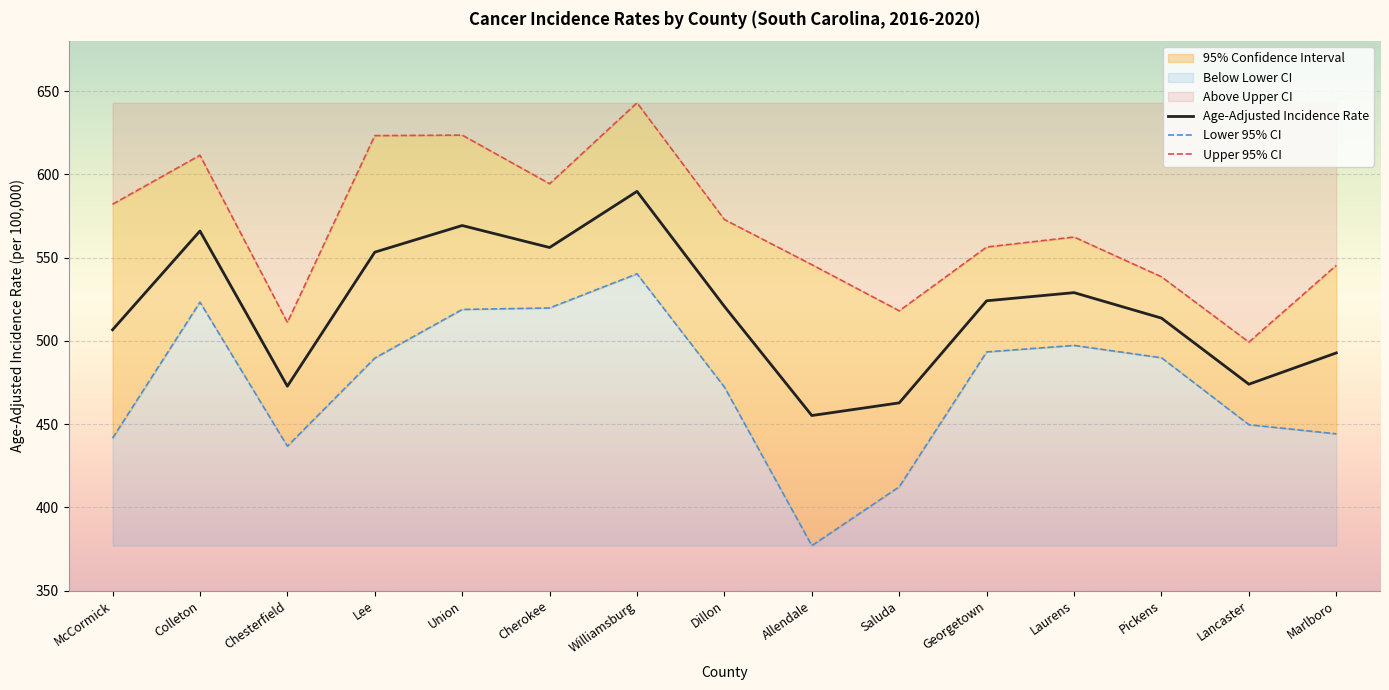

True or false: Upper 95% CI has more than 1 interior local peaks.

True